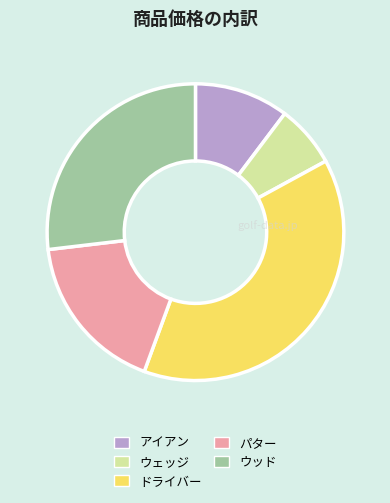

How many segments does this pie chart have?

5